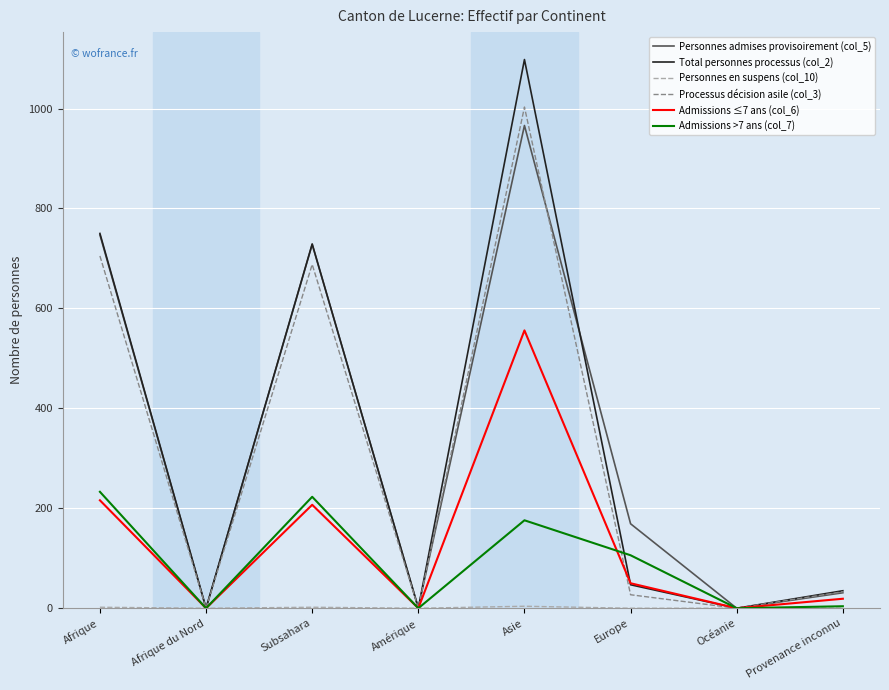

The Admissions ≤7 ans (col_6) series shows 311 at Subsahara. True or false?

False